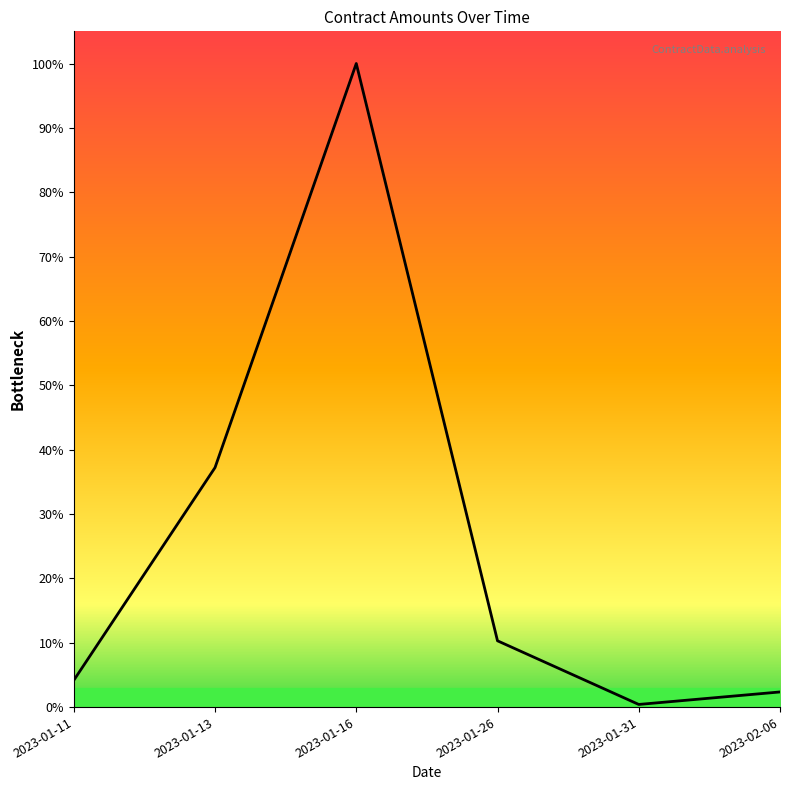

Which category has the lowest value across all series?

2023-01-31